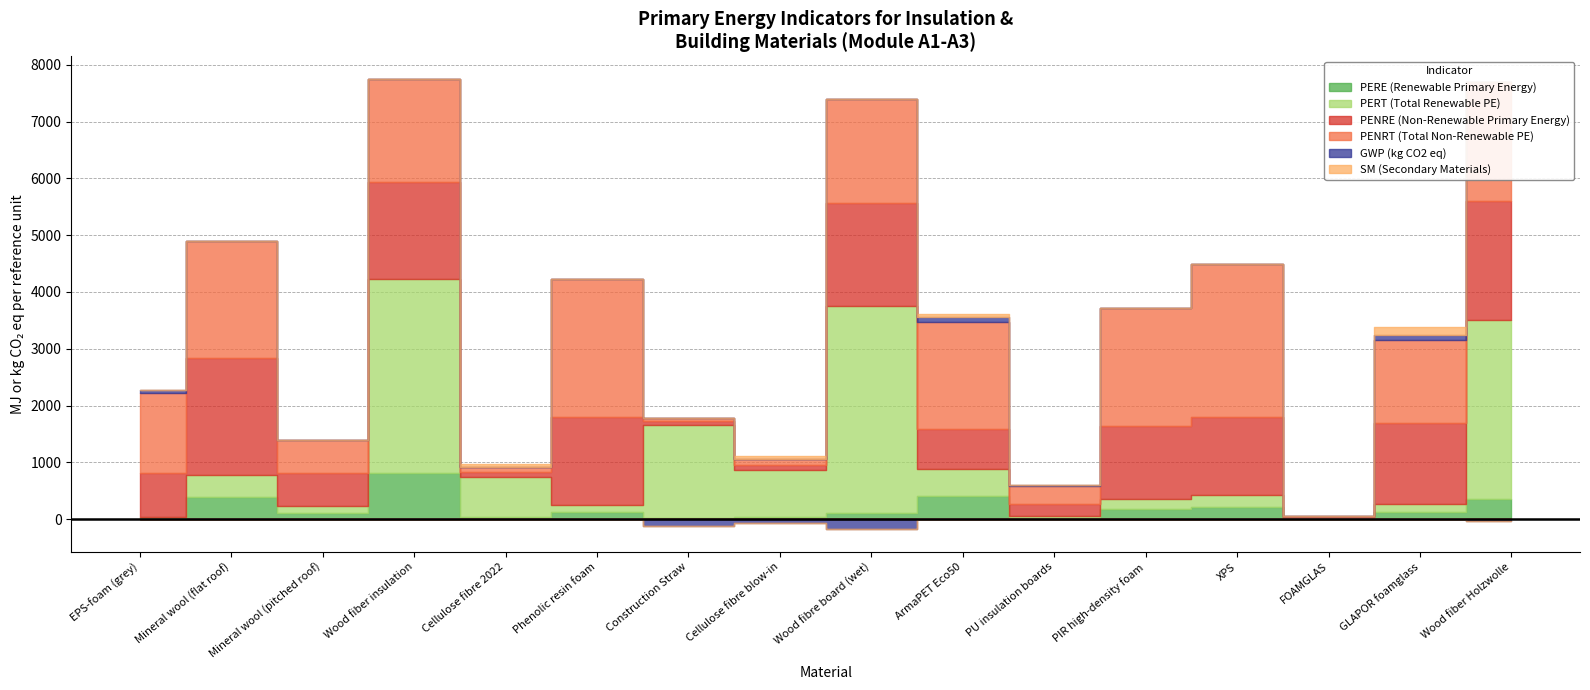

Which series has the largest total across all categories?

PENRT (Total Non-Renewable PE)